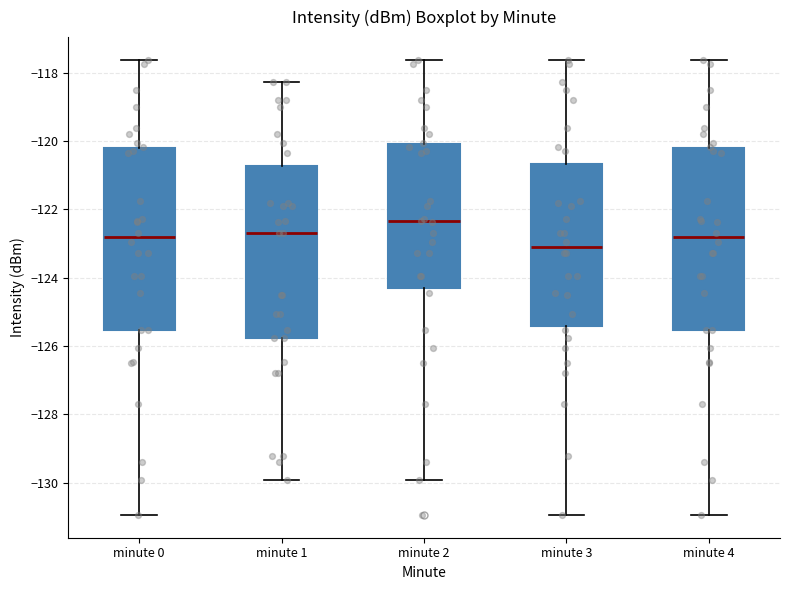

Which box has the lowest median line?

minute 3